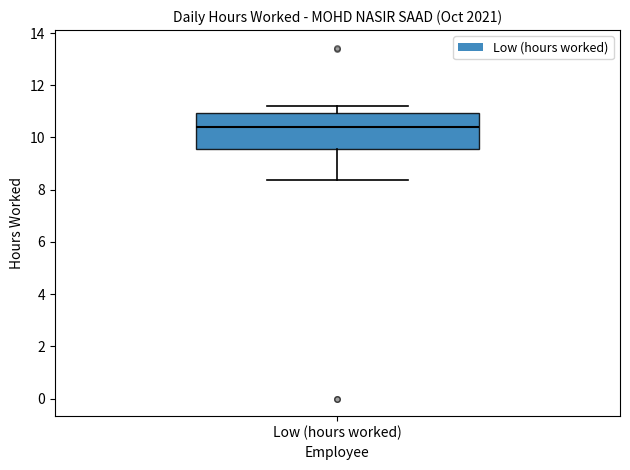

Read this box plot against the y-axis: the position of the median line, the range covered by the box, and the ends of both whiskers. The values are not printed on the chart, so give them approximately, as read against the axis.

median 10.4, box 9.6 to 11.0, whiskers 8.4 to 11.2